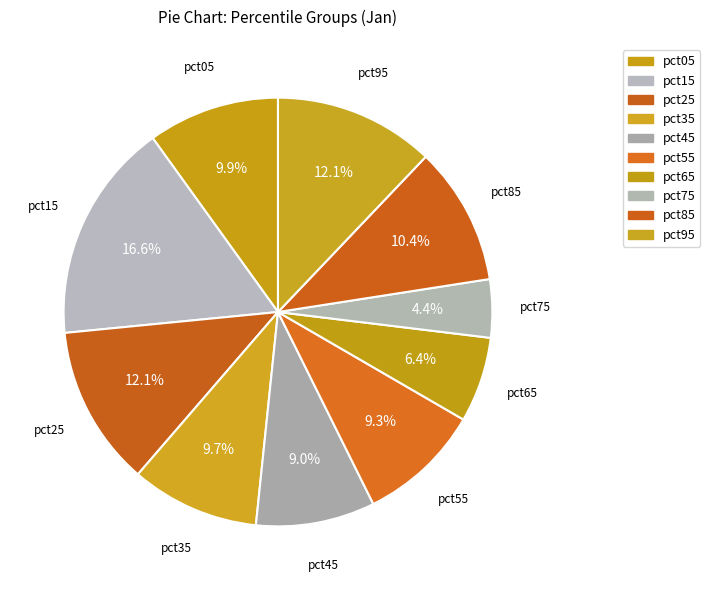

How many segments does this pie chart have?

10